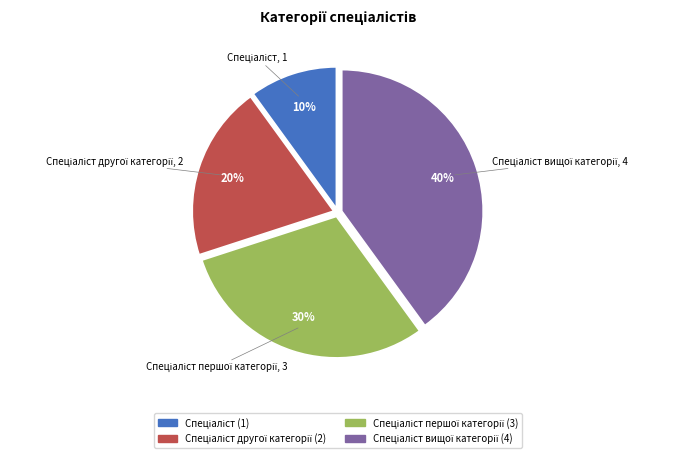

To the nearest percent, what is the difference between the largest and smallest slice percentages?

30%